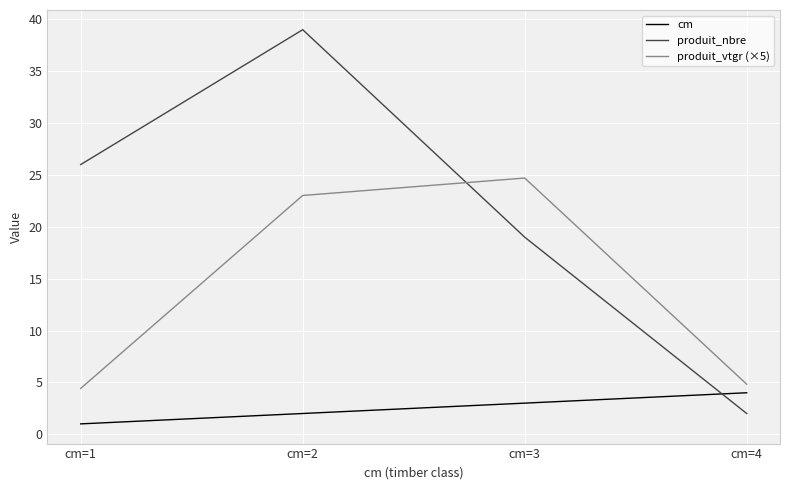

The produit_vtgr (×5) series shows 24.7 at cm=3. True or false?

True